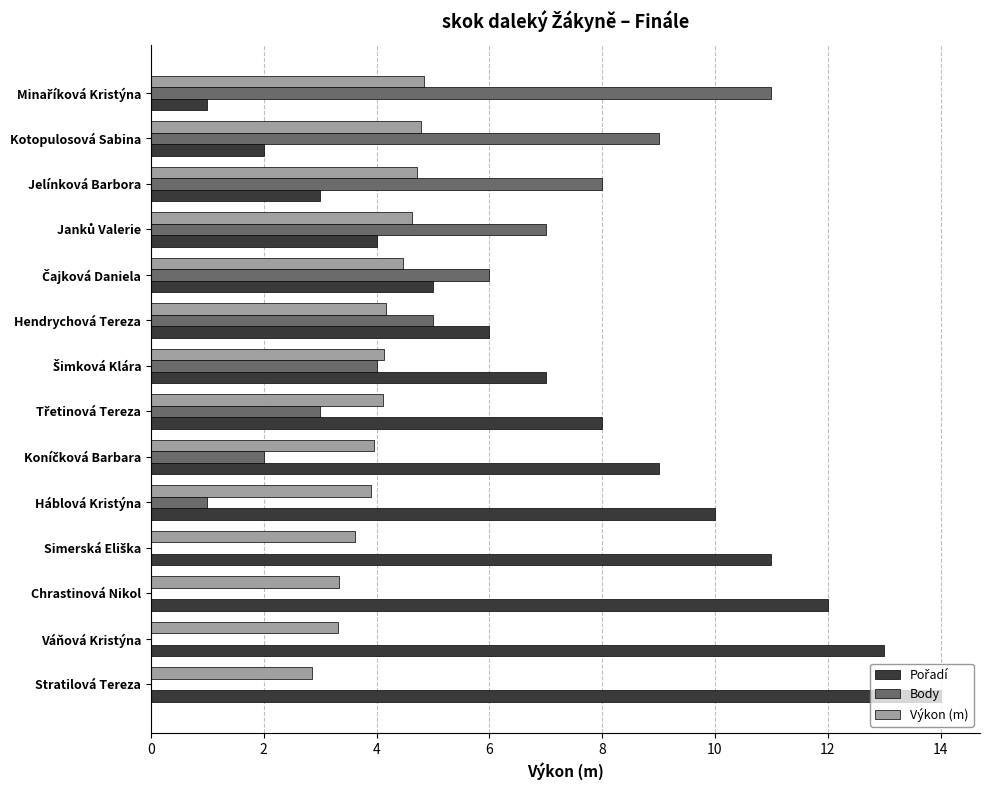

What is the maximum value shown in the chart?

14.0